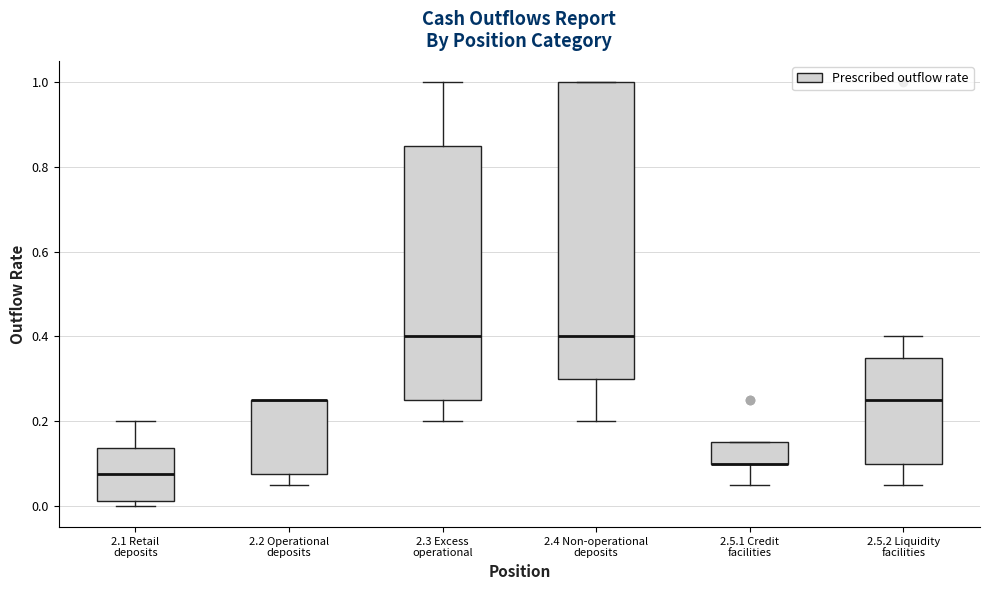

Which box is the tallest, from its lower edge to its upper edge?

2.4 Non-operational deposits